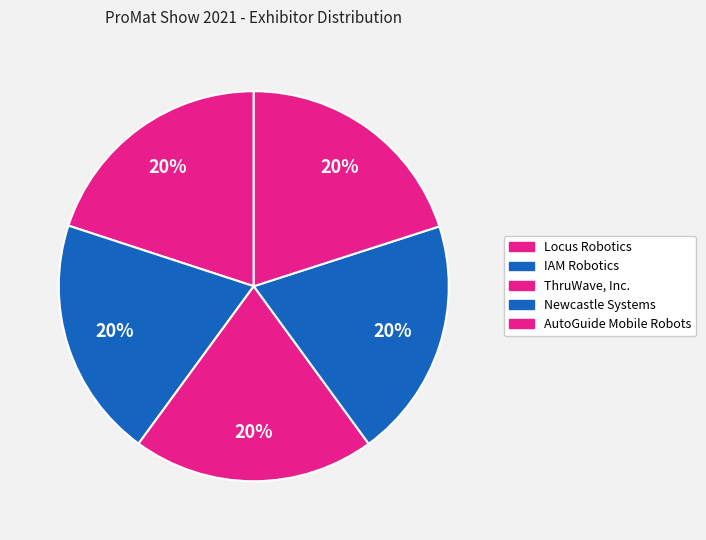

Count the number of slices in the pie.

5